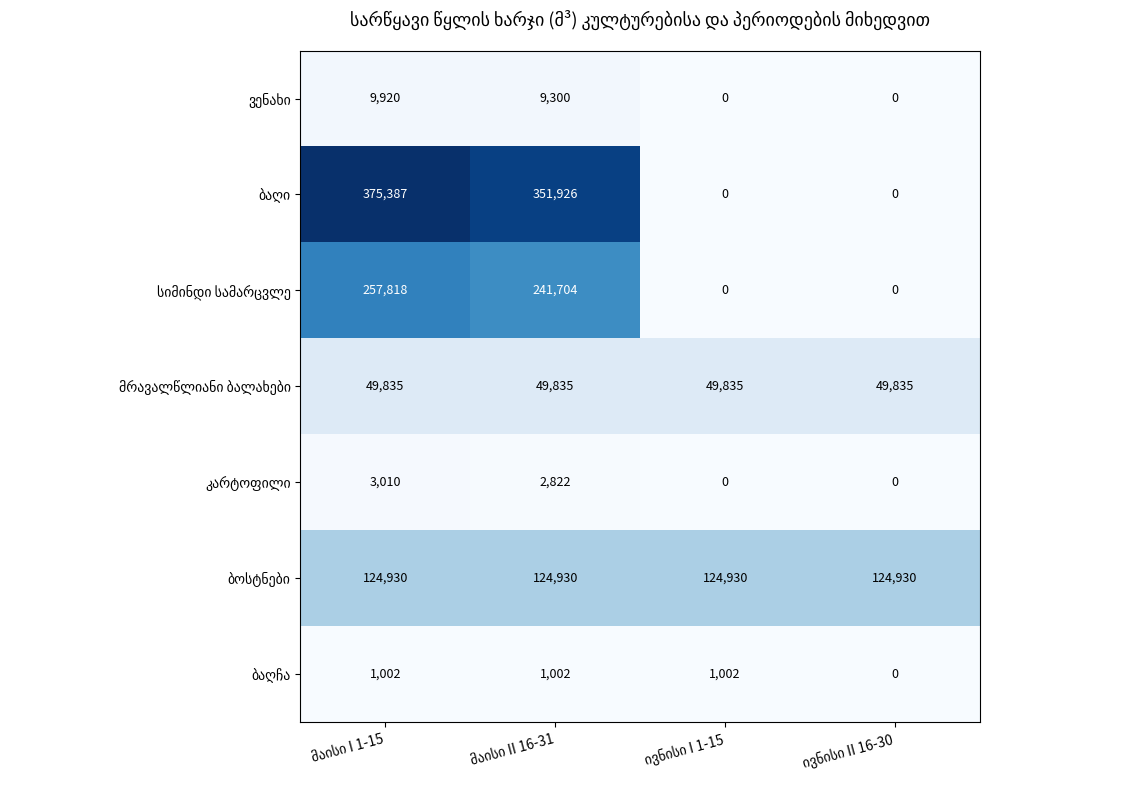

At how many categories does at least one series exceed 31668?

4